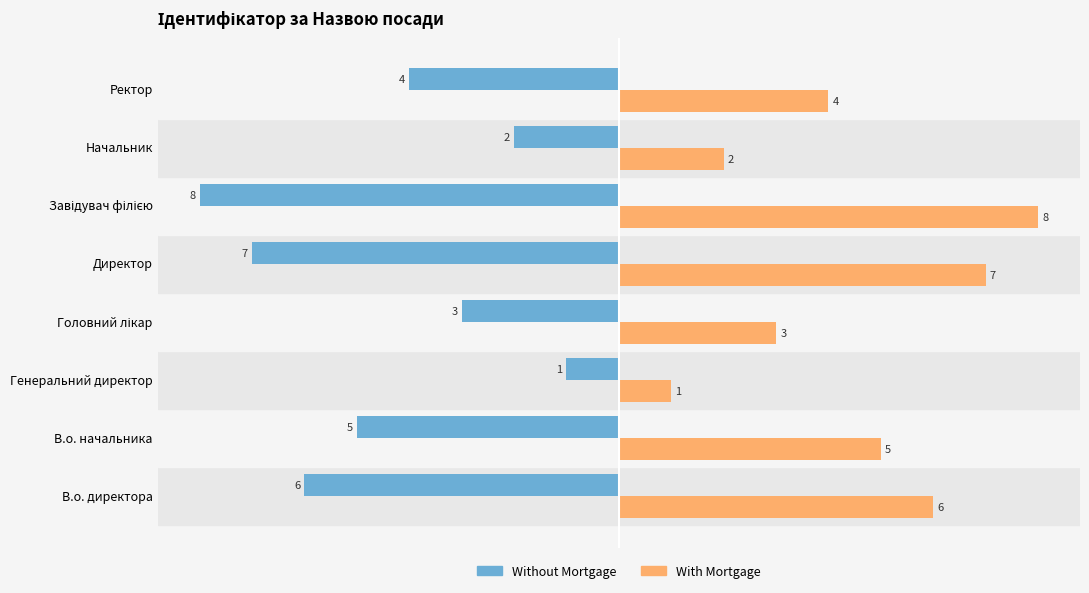

What is the lowest value of the Without Mortgage series?

-8